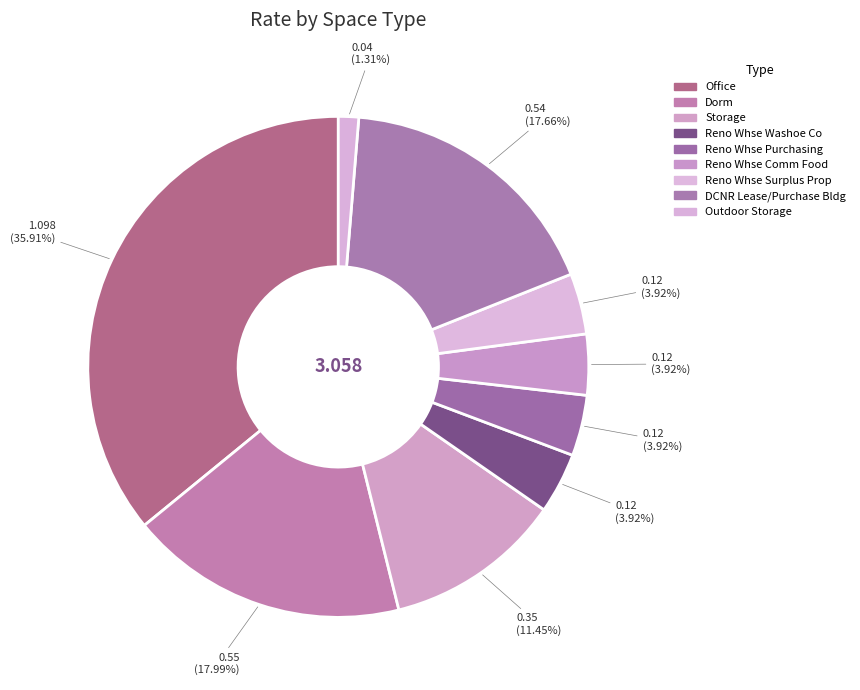

Count the number of slices in the pie.

9